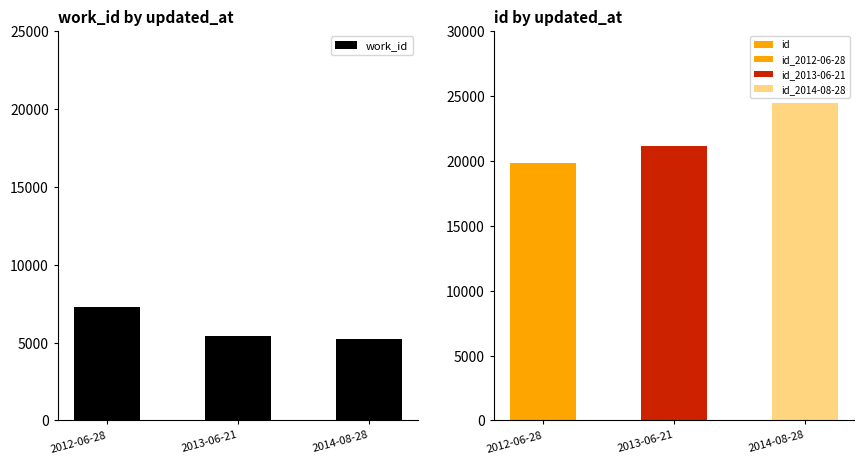

Reading left to right, what are all the values shown in this chart?

work_id: 7267	5452	5216
id: 19810	21120	24415